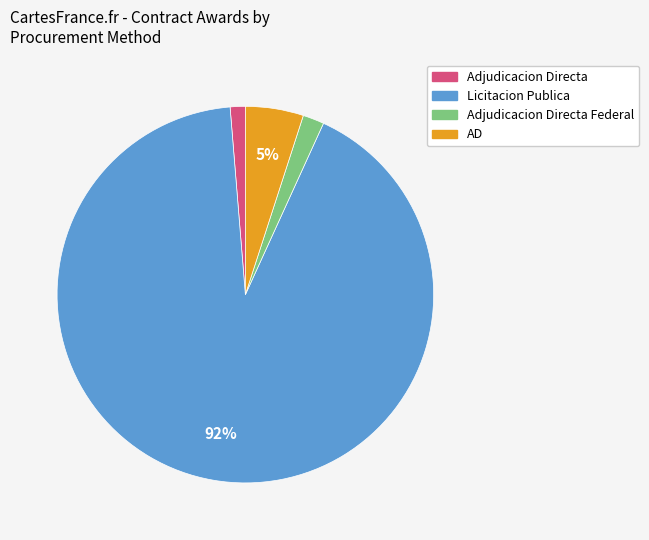

How many segments does this pie chart have?

4